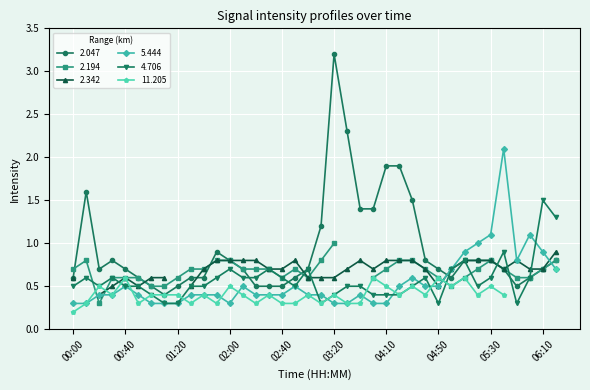

Between 06:20 and 04:20, which is larger?

04:20